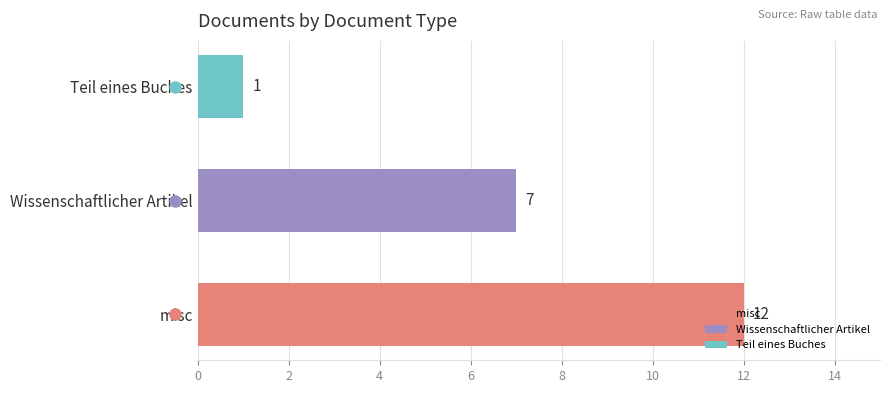

What is the smallest value displayed?

1